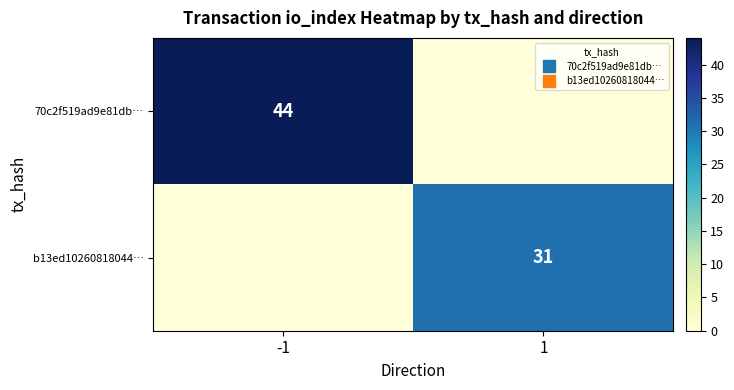

Which has a higher value, 1 or -1?

-1